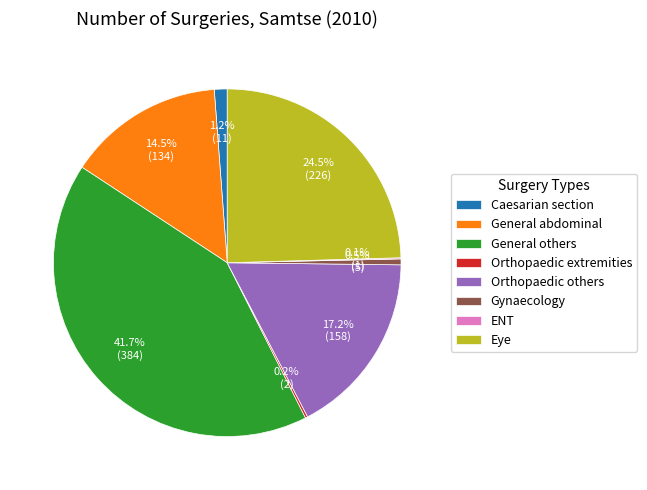

Is General others the majority of the pie?

No